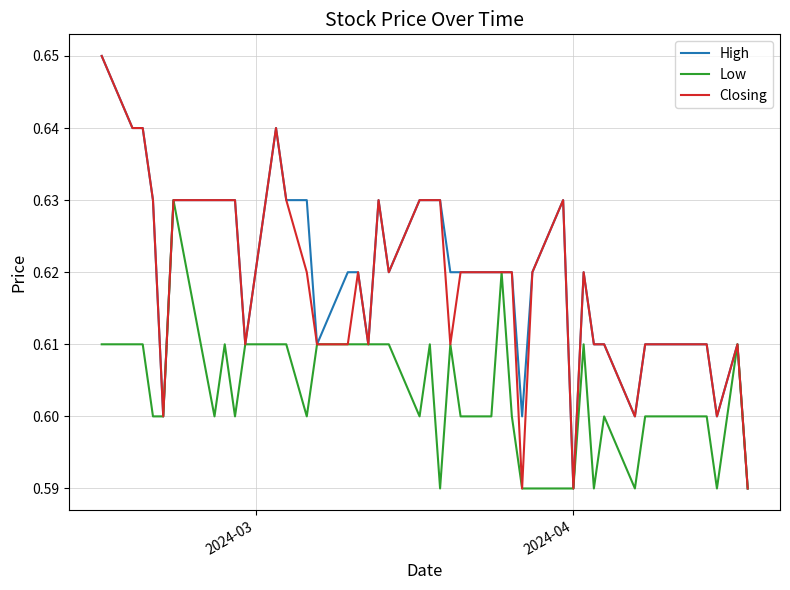

At how many categories does at least one series exceed 0?

40